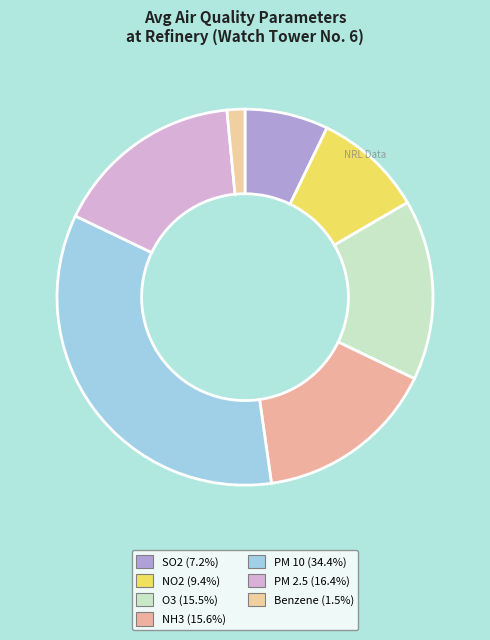

Rank the categories by value from lowest to highest.

Benzene, SO2, NO2, O3, NH3, PM 2.5, PM 10